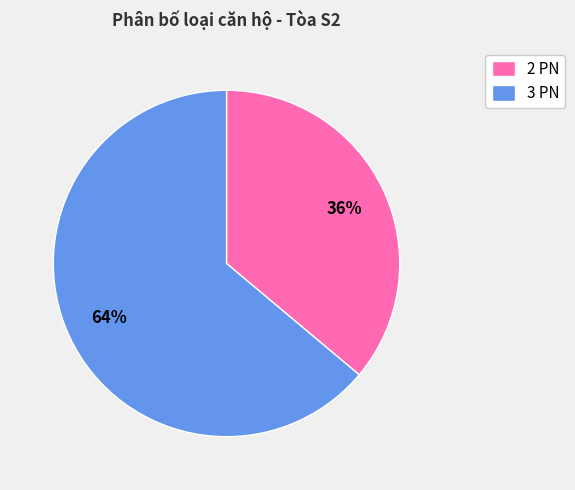

To the nearest percent, what portion does 3 PN represent?

64%